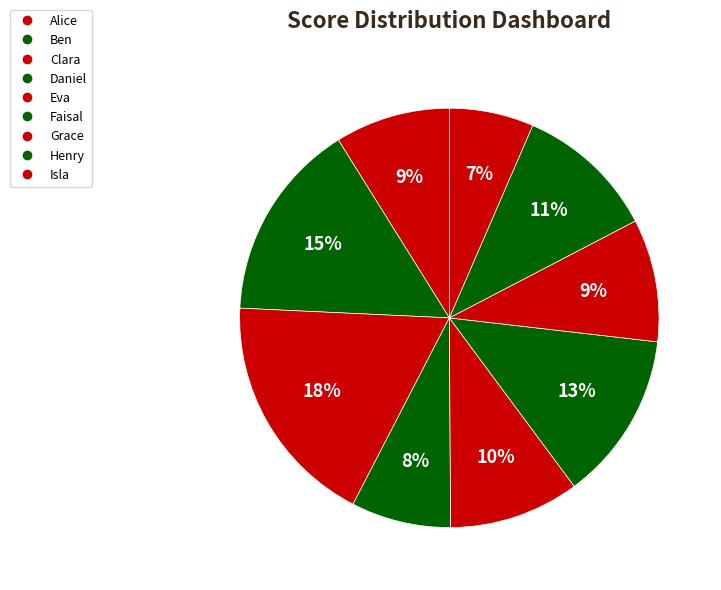

Count the number of slices in the pie.

9